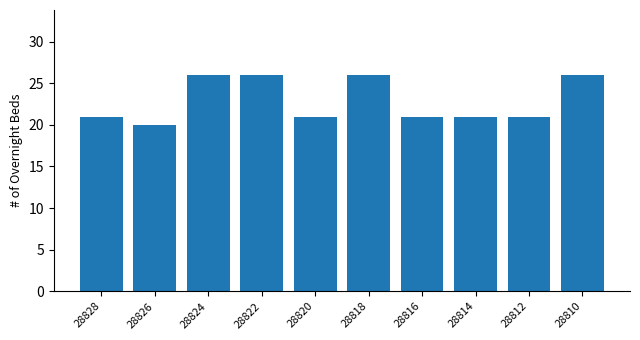

What is the average value?

23